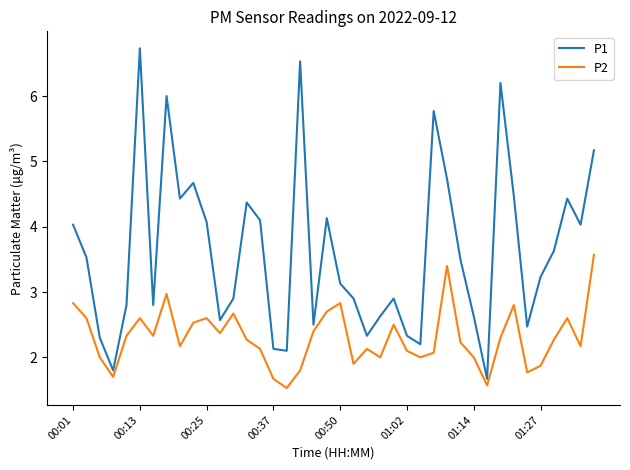

List the series in order of their peak value, lowest first.

P2, P1